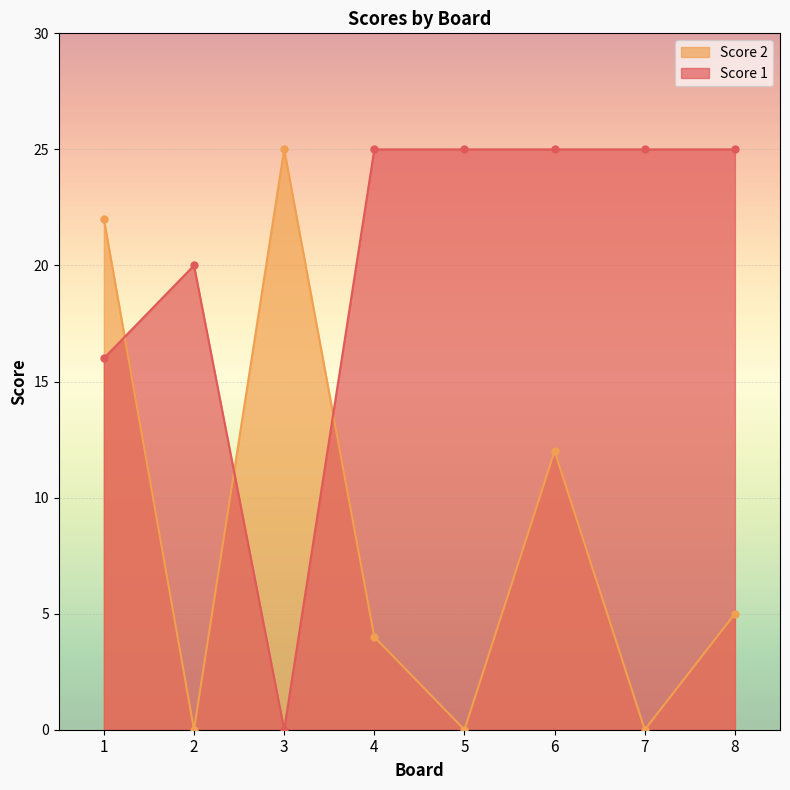

At which category does Score 1 reach its first local peak?

2